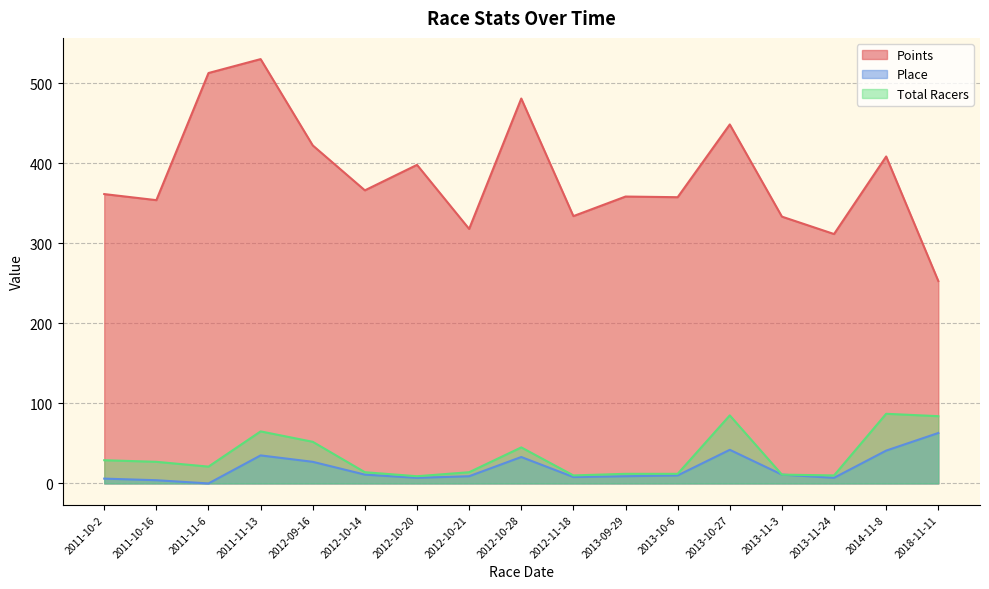

What is the difference between the highest and lowest values at 2011-10-16?

349.8